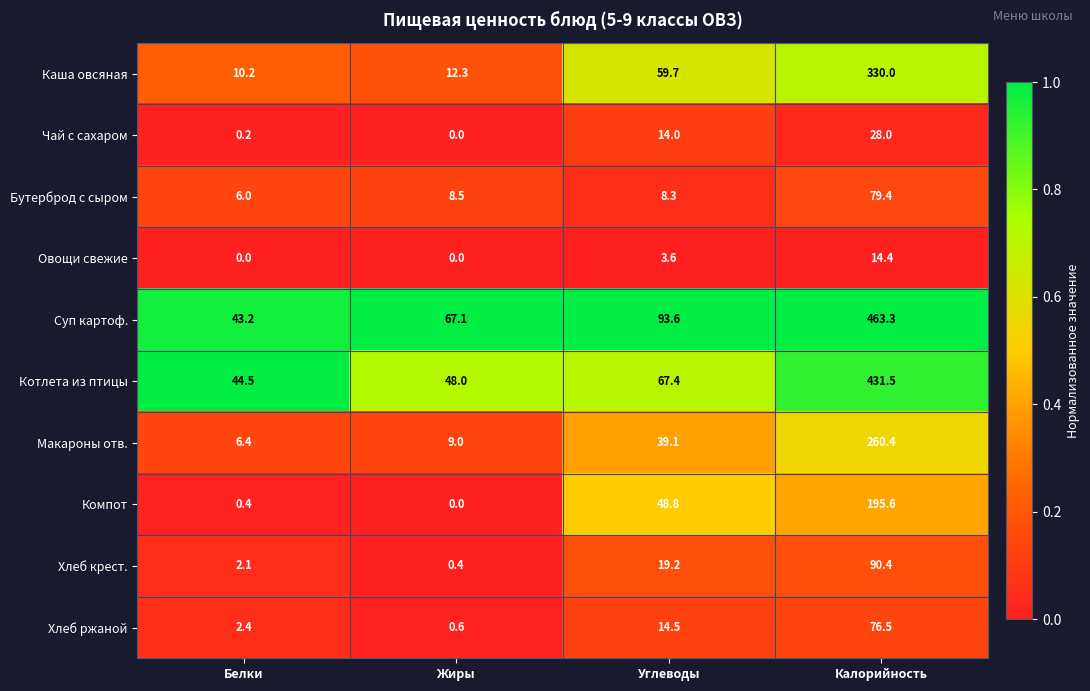

What is the difference between the Чай с сахаром values at Белки and Калорийность?

27.8